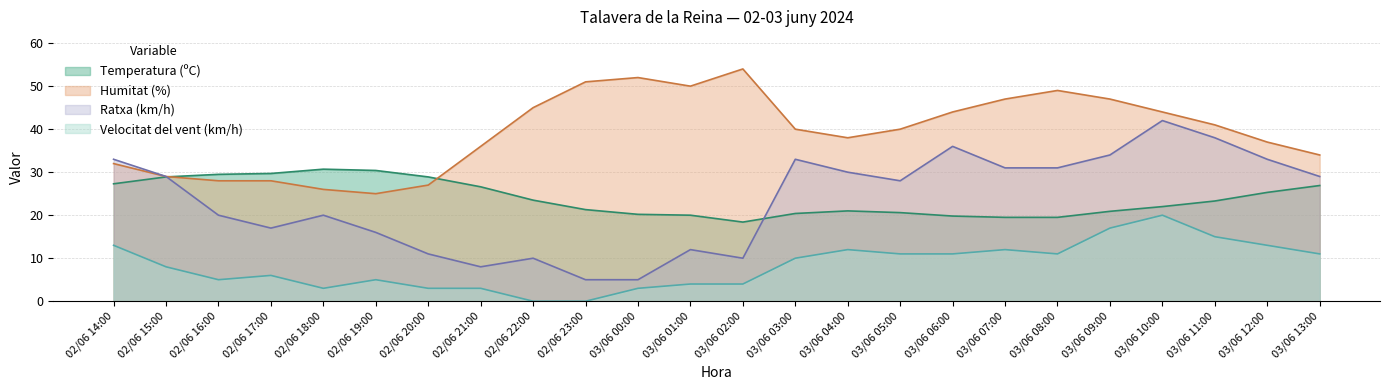

True or false: Velocitat del vent (km/h) and Temperatura (ºC) intersect in this chart.

False